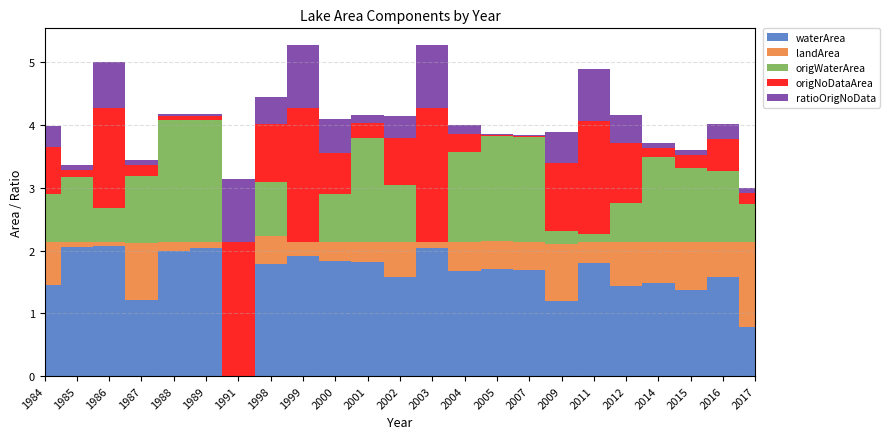

Reading left to right, extract all data points from this chart.

waterArea: 1.4	2.1	2.1	1.2	2.0	2.0	0.0	1.8	1.9	1.8	1.8	1.6	2.0	1.7	1.7	1.7	1.2	1.8	1.4	1.5	1.4	1.6	0.8
landArea: 0.7	0.1	0.1	0.9	0.1	0.1	0.0	0.5	0.2	0.3	0.3	0.6	0.1	0.5	0.4	0.5	0.9	0.3	0.7	0.7	0.8	0.6	1.4
origWaterArea: 0.8	1.0	0.6	1.1	1.9	1.9	0.0	0.8	0.0	0.8	1.6	0.9	0.0	1.4	1.7	1.7	0.2	0.1	0.6	1.4	1.2	1.1	0.6
origNoDataArea: 0.7	0.1	1.6	0.2	0.1	0.1	2.1	0.9	2.1	0.6	0.2	0.8	2.1	0.3	0.0	0.0	1.1	1.8	1.0	0.1	0.2	0.5	0.2
ratioOrigNoData: 0.3	0.1	0.7	0.1	0.0	0.0	1.0	0.4	1.0	0.6	0.1	0.3	1.0	0.1	0.0	0.0	0.5	0.8	0.5	0.1	0.1	0.2	0.1